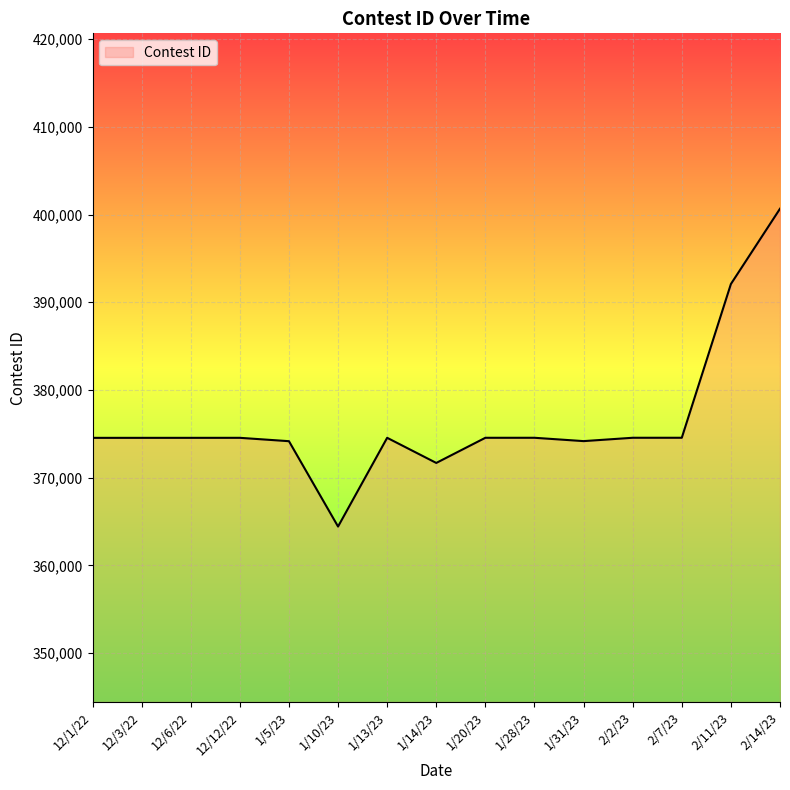

How many series are shown in this chart?

1